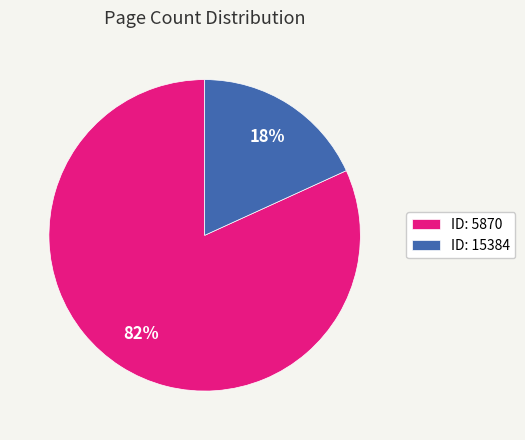

Which has a higher value, ID: 5870 or ID: 15384?

ID: 5870